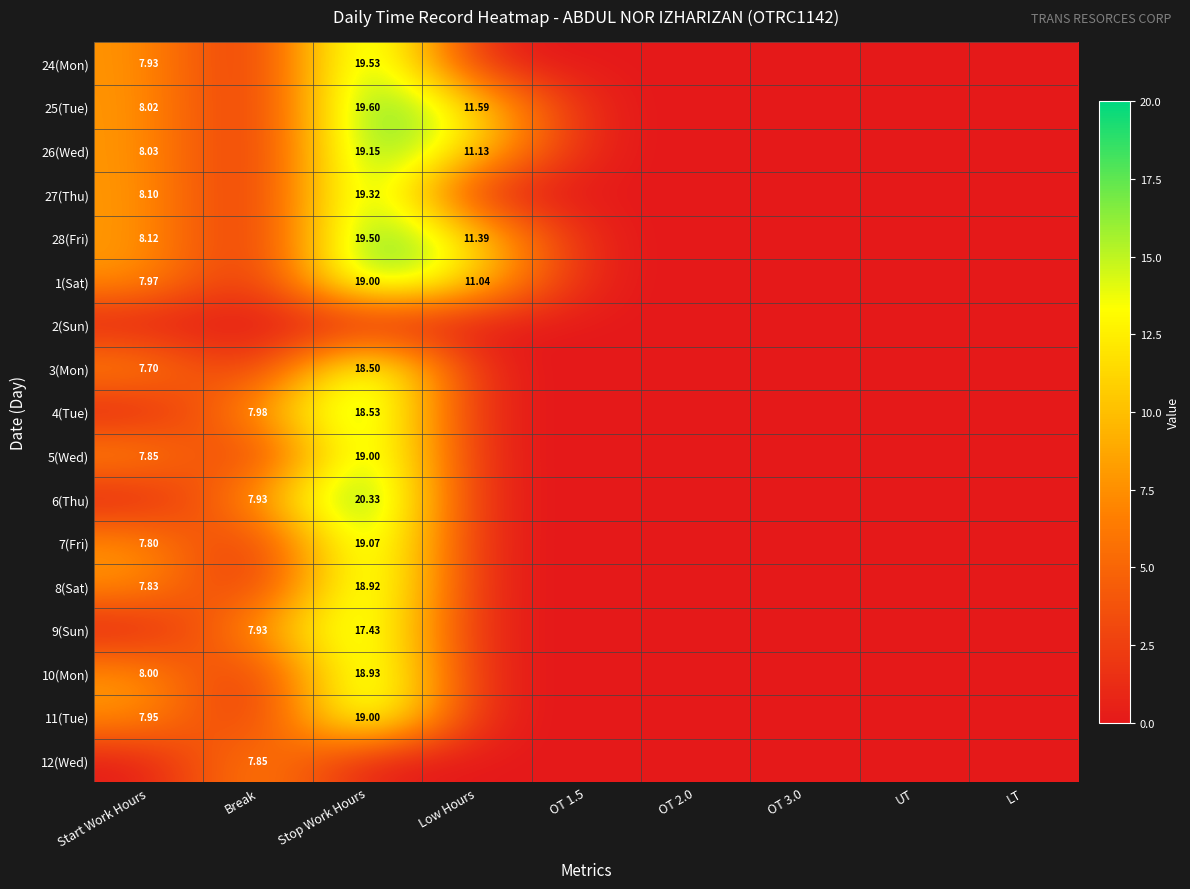

What is the average value of the 6(Thu) series?

3.1